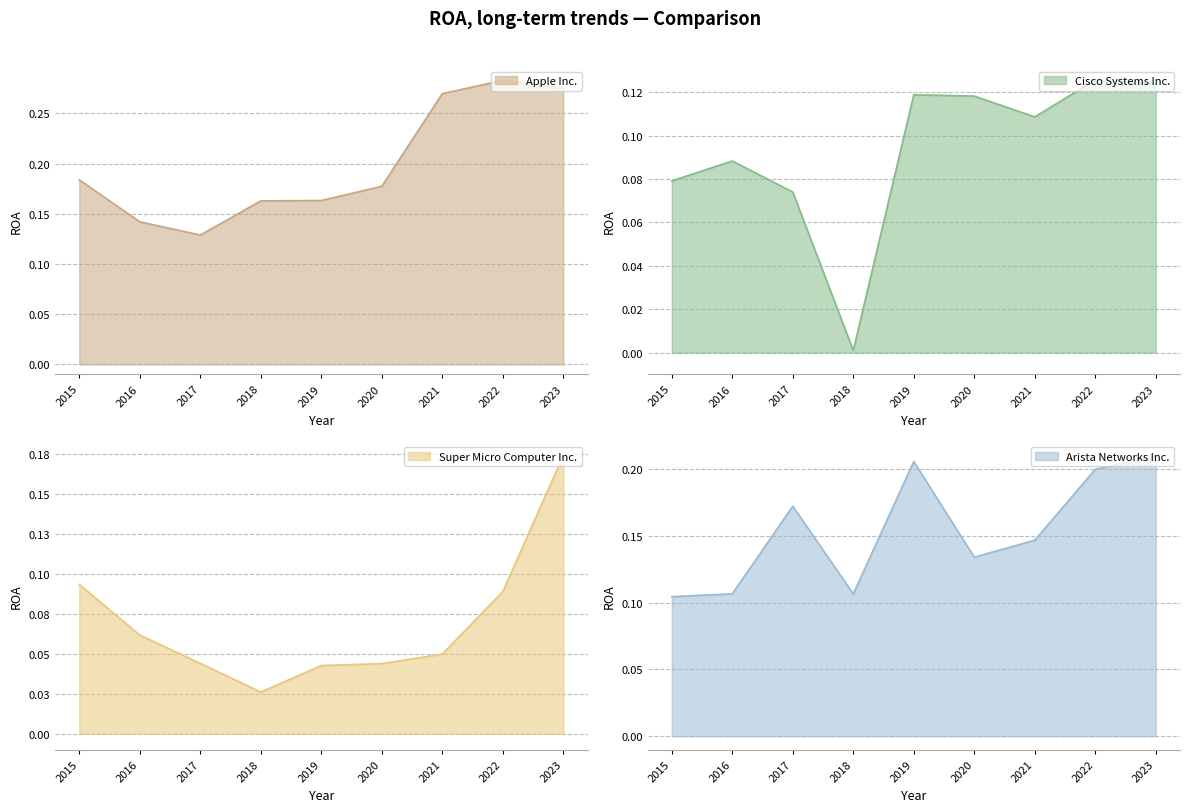

Does the chart have visible grid lines?

Yes